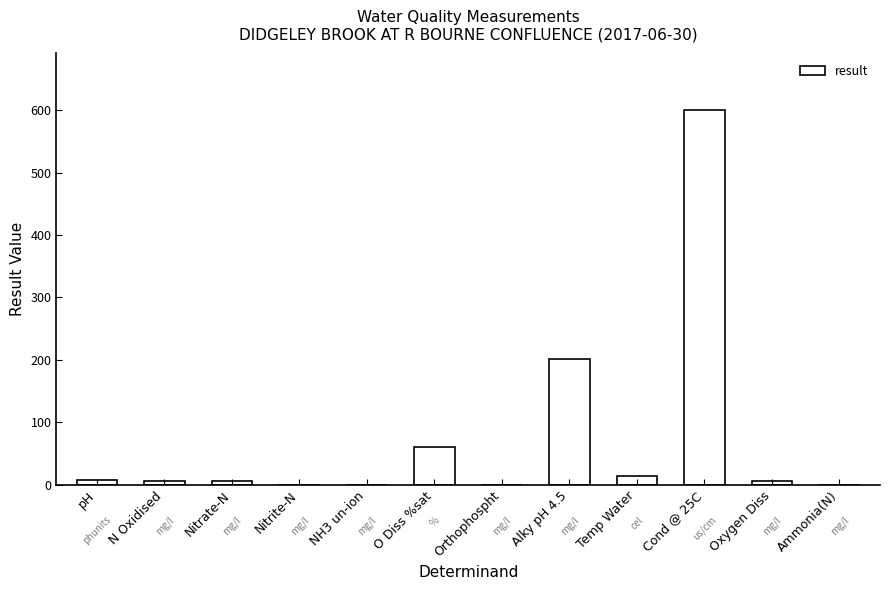

At which label does the data first exceed 6?

pH